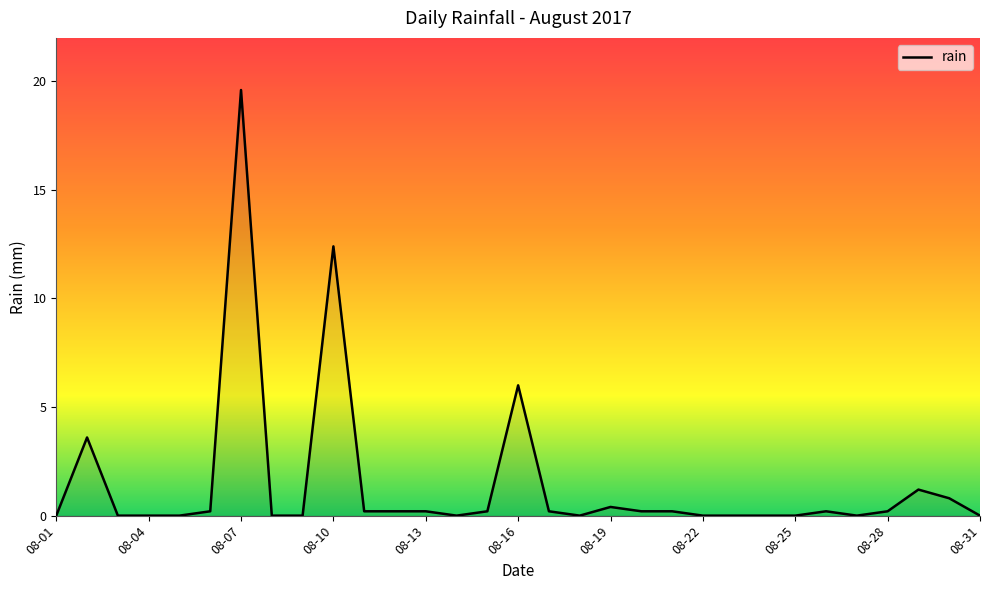

What is the greatest value displayed?

19.6